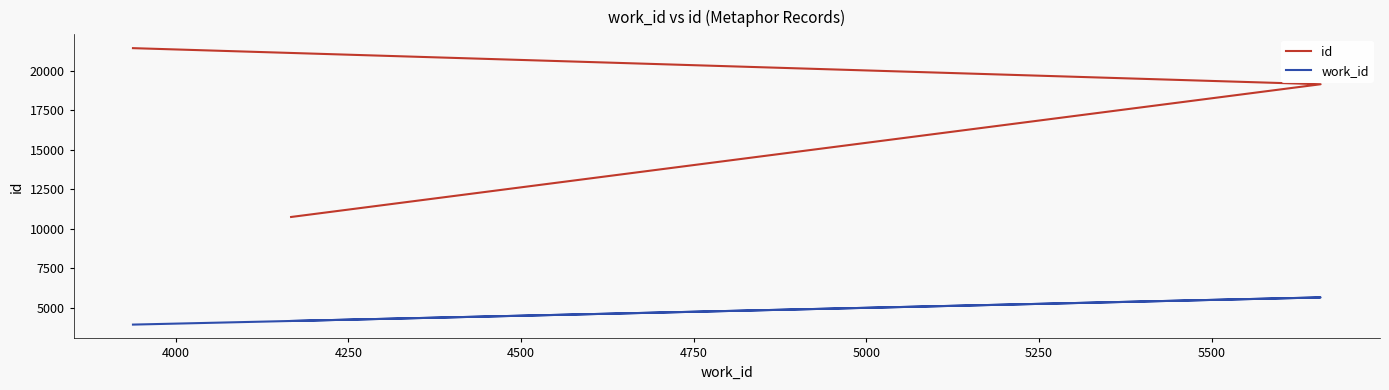

What is the minimum value for id?

10751